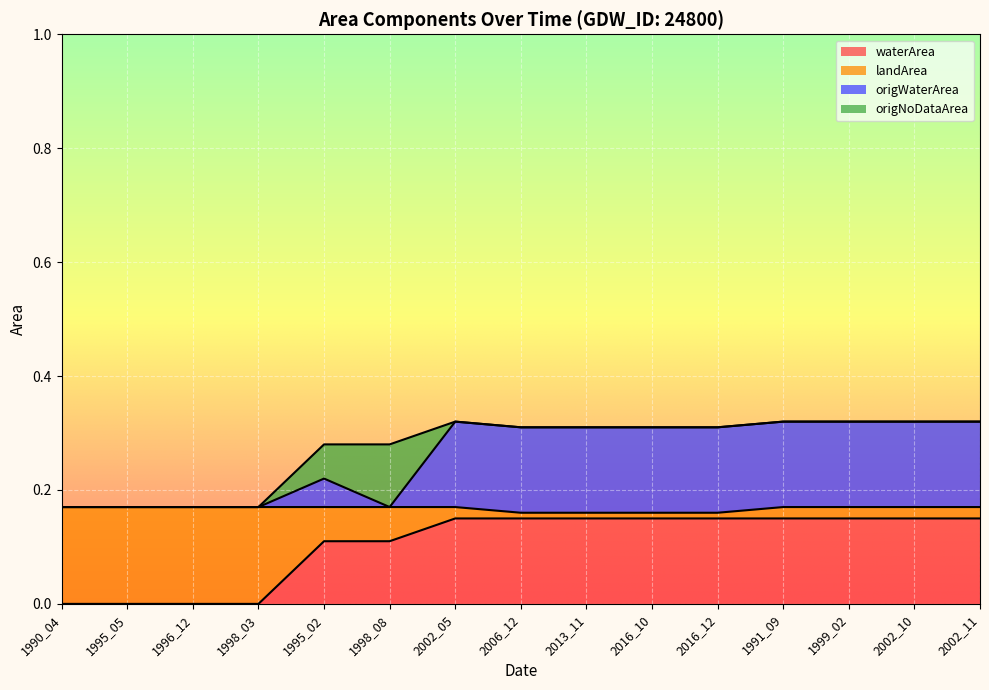

Is it true that waterArea equals -0.1 at 1990_04?

False